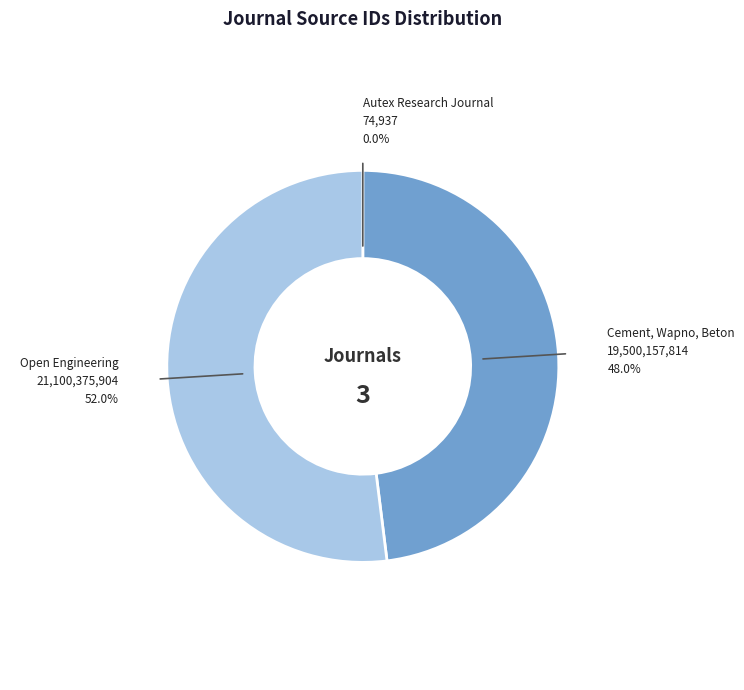

Between Open Engineering and Cement, Wapno, Beton, which is larger?

Open Engineering